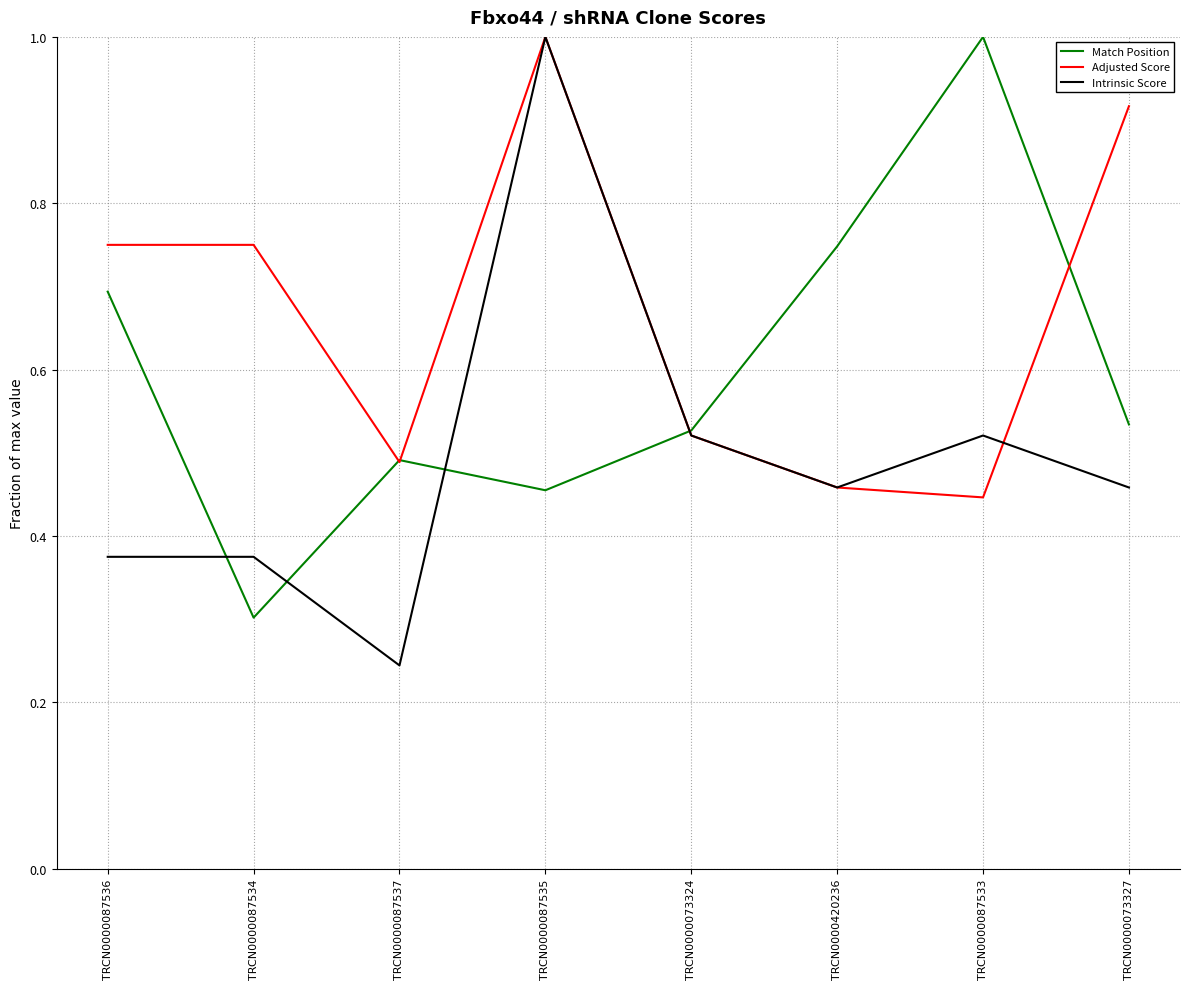

What is the maximum value for Adjusted Score?

1.0